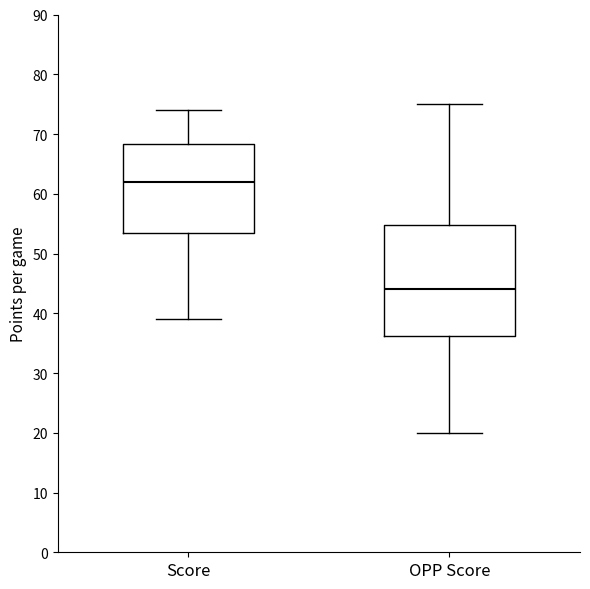

Reading left to right, read every box against the y-axis: the position of its median line, the range the box covers, and the ends of its whiskers. The values are not printed on the chart, so give them approximately, as read against the axis.

Score: median 62, box 54 to 68, whiskers 39 to 74
OPP Score: median 44, box 36 to 55, whiskers 20 to 75